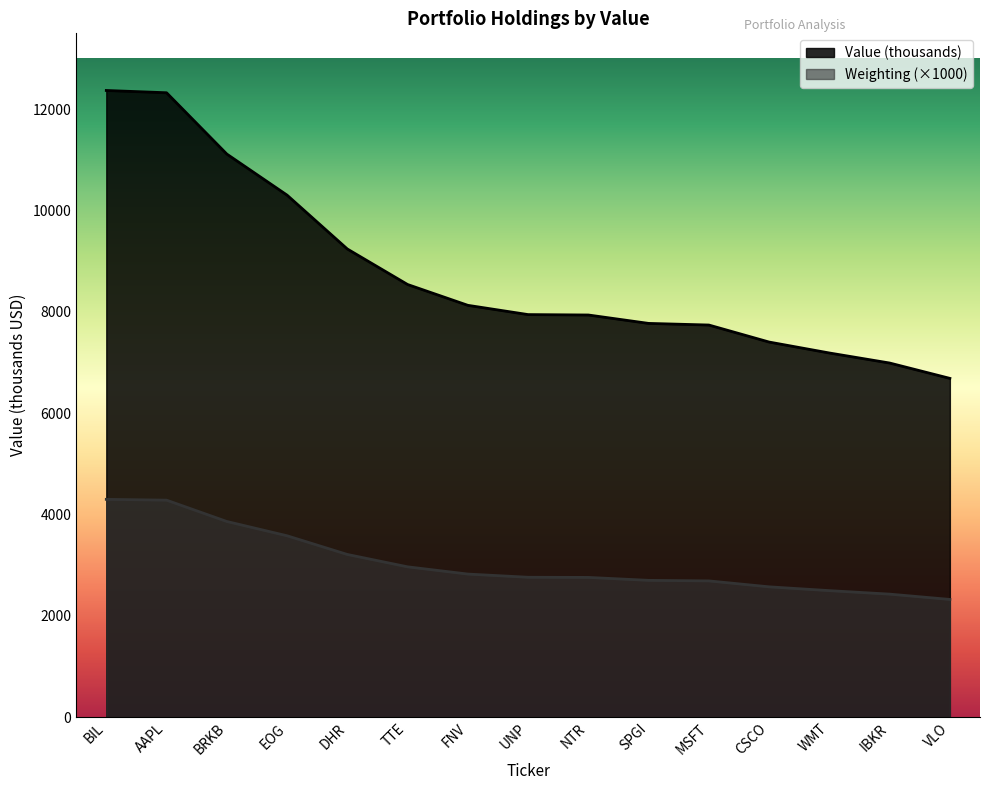

Which has a higher value, TTE or EOG?

EOG